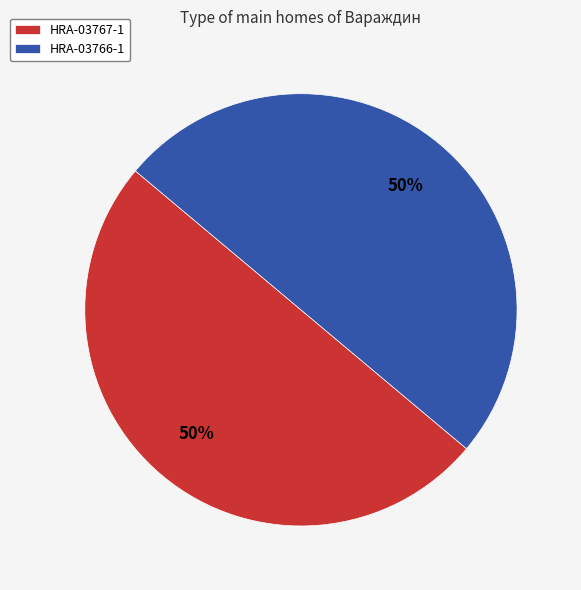

To the nearest percent, what percentage of the pie is HRA-03767-1?

50%